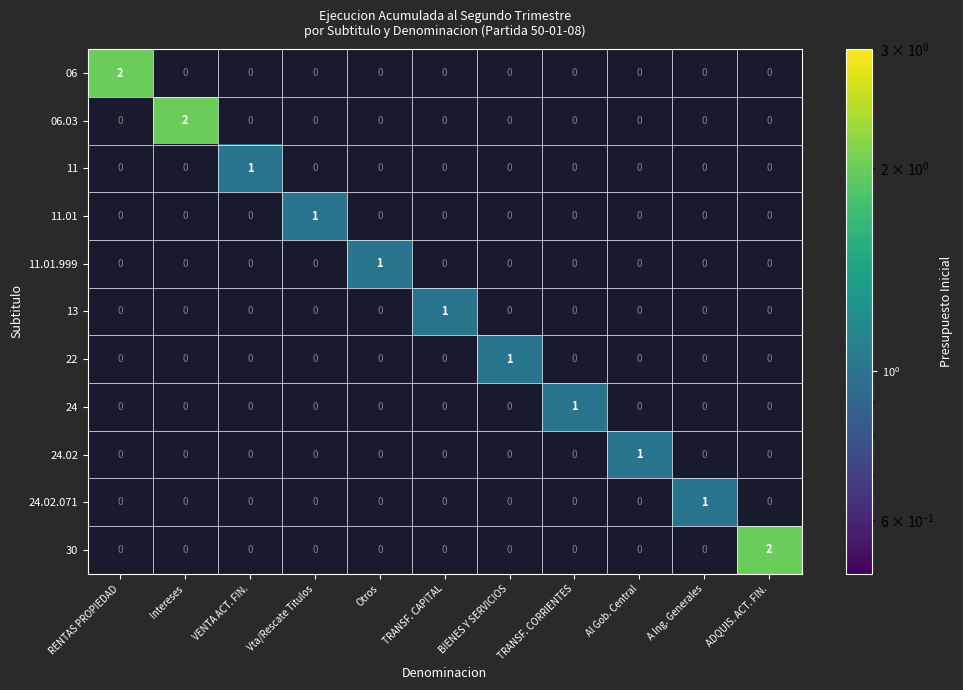

Is it true that 24 equals -1 at TRANSF. CAPITAL?

False